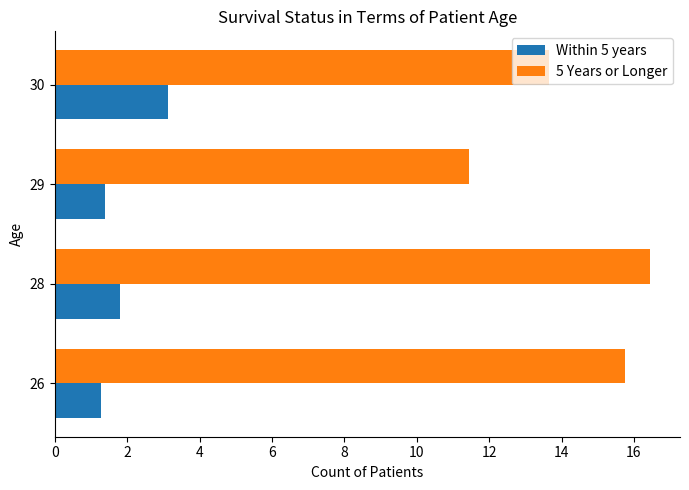

What are all the series names shown in the legend?

Within 5 years, 5 Years or Longer